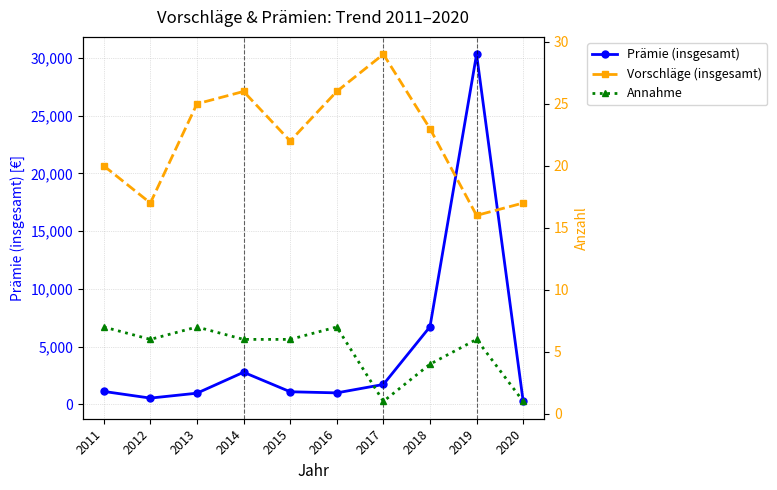

What is the spread (max minus min) of values at 2016?

995.7